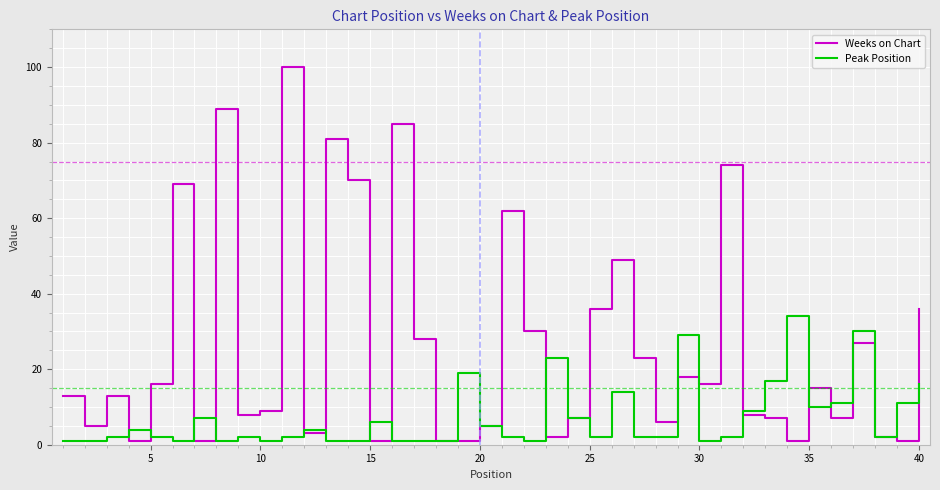

List the series in order of their peak value, lowest first.

Peak Position, Weeks on Chart